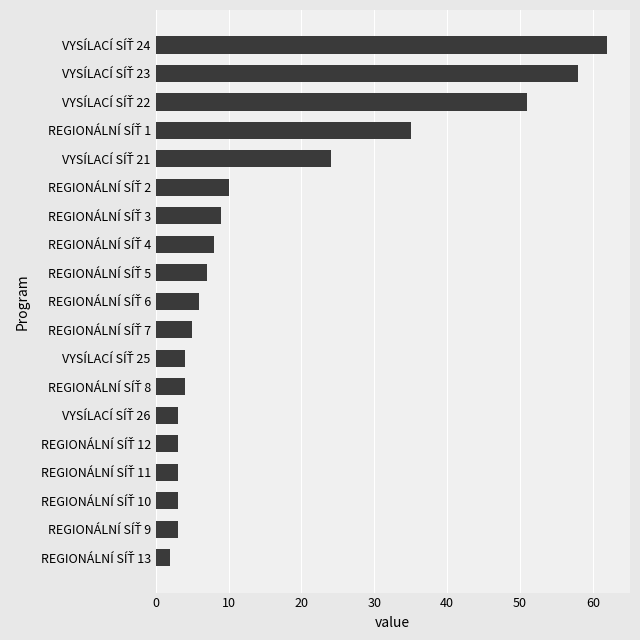

What is the sum of all values?

300